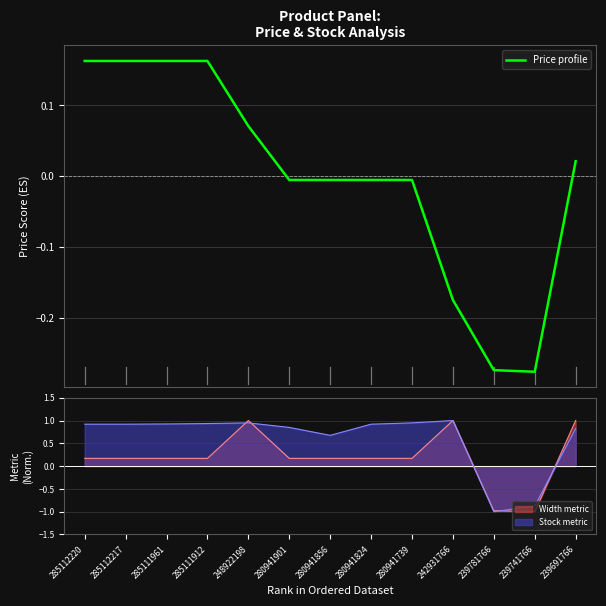

At which label is the value closest to 0?

280941901